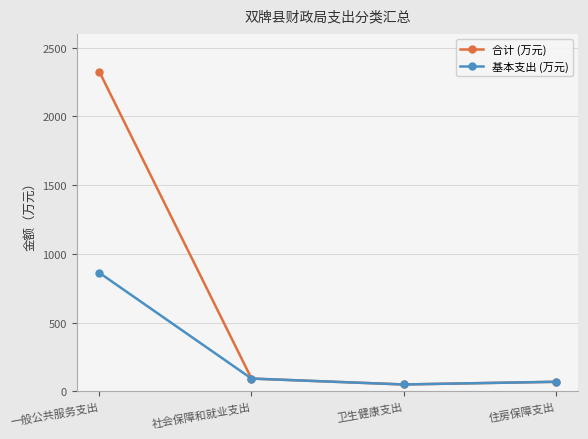

Is it true that 合计 (万元) equals 51.1 at 卫生健康支出?

True